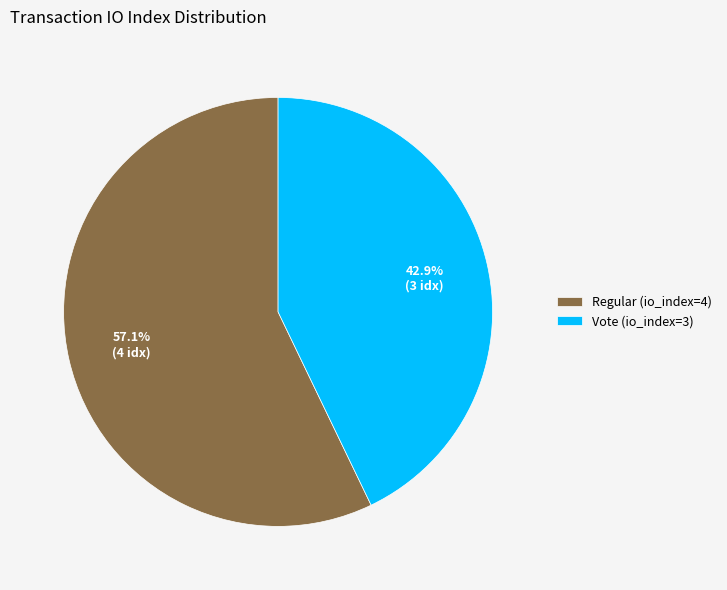

Which slice is the largest?

Regular (io_index=4)